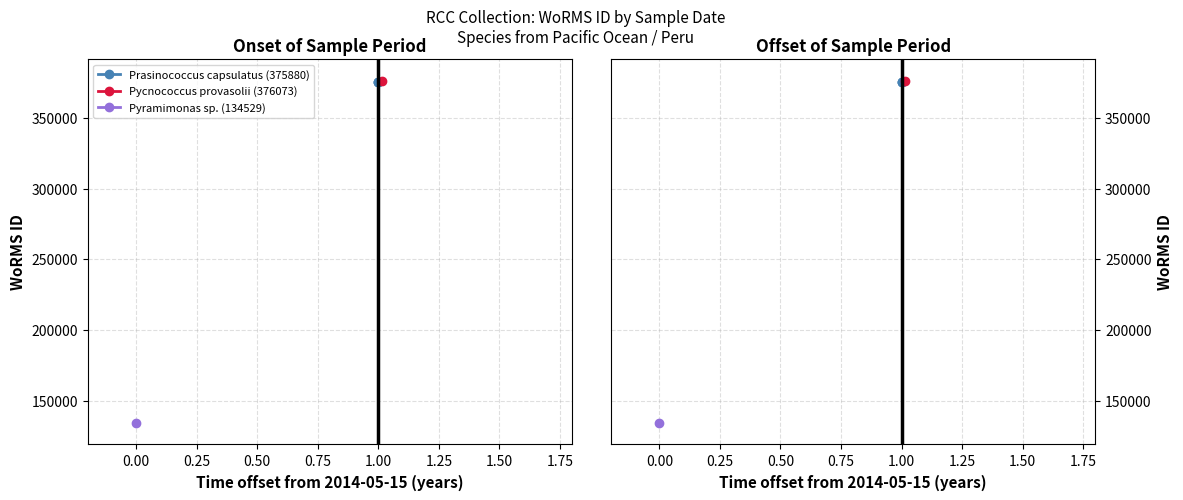

What is the label of the 2nd point from the left?

2015-05-15